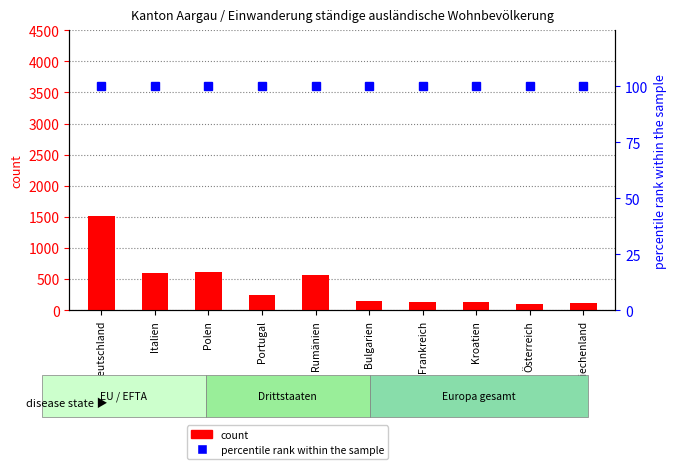

Reading left to right, list all the values displayed in this chart.

count: 1516	603	619	252	562	156	127	124	105	111
percentile rank within the sample: 100	100	100	100	100	100	100	100	100	100